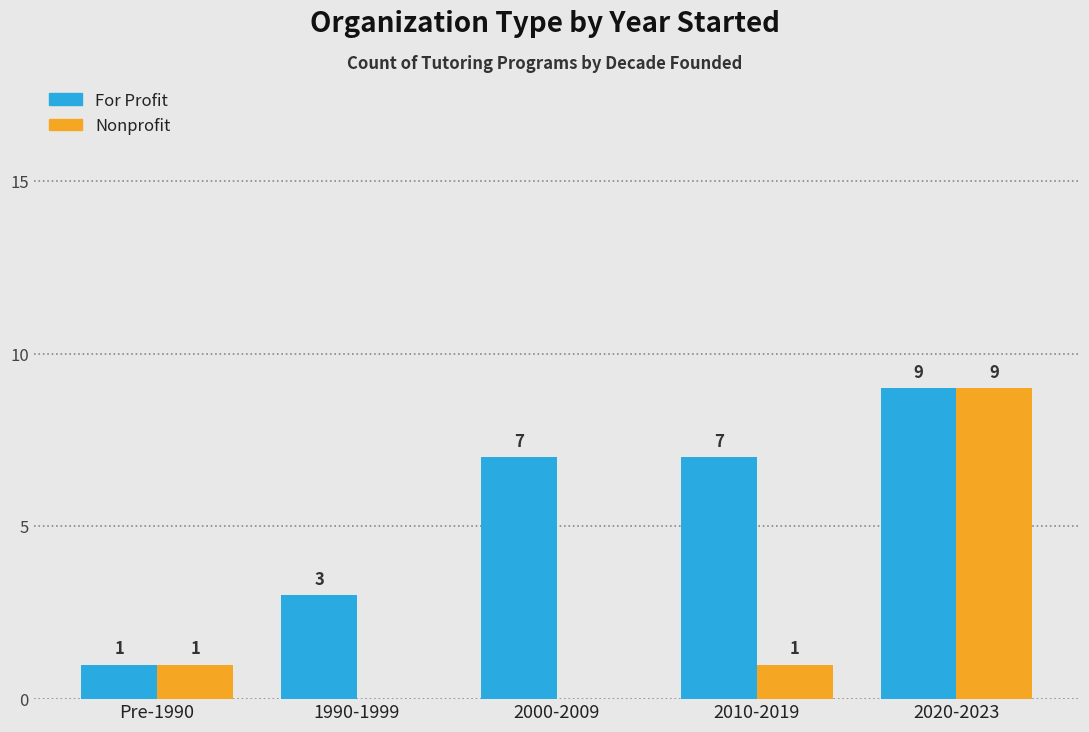

The value of For Profit at 1990-1999 is 3. True or false?

True